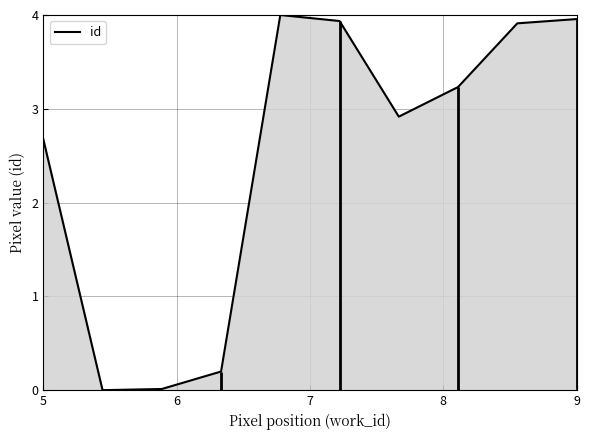

The id series shows 0.8 at 5. True or false?

False